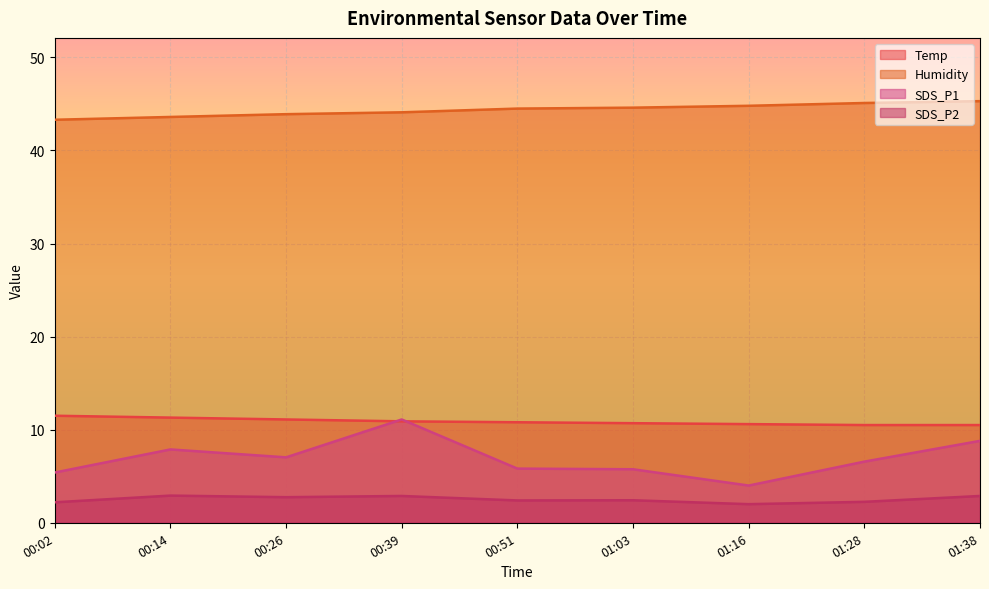

How many interior local valleys does the SDS_P2 series have?

3